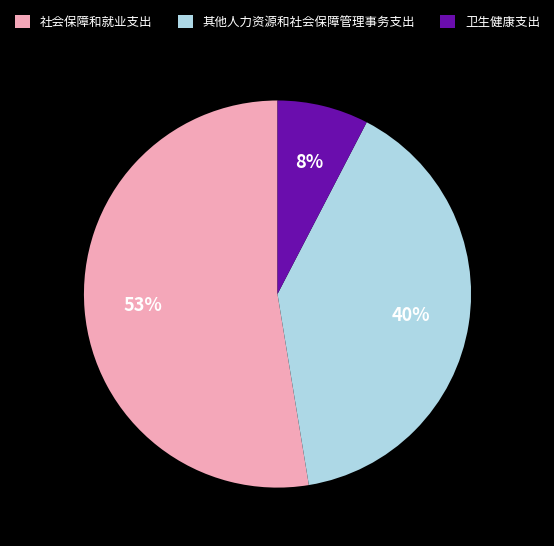

To the nearest percent, what portion does 卫生健康支出 represent?

8%